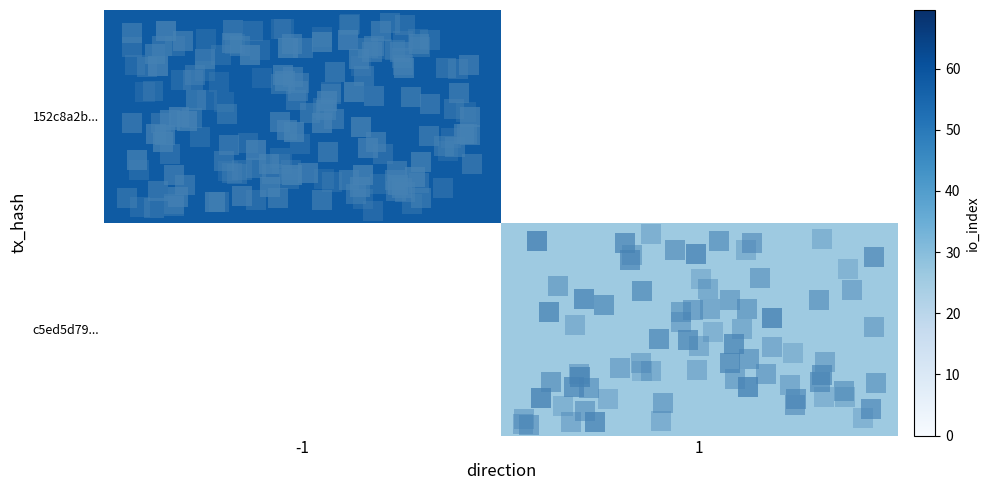

What is the minimum value shown in the chart?

26.0